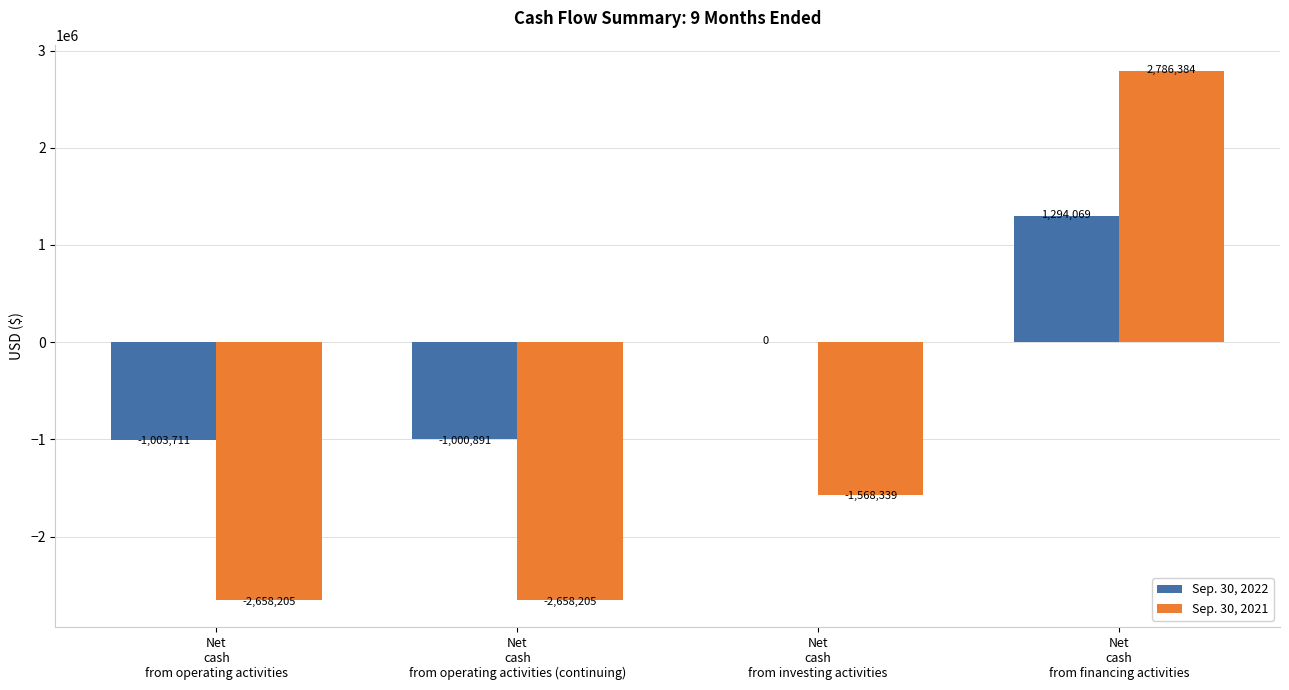

Are the bars horizontal?

No